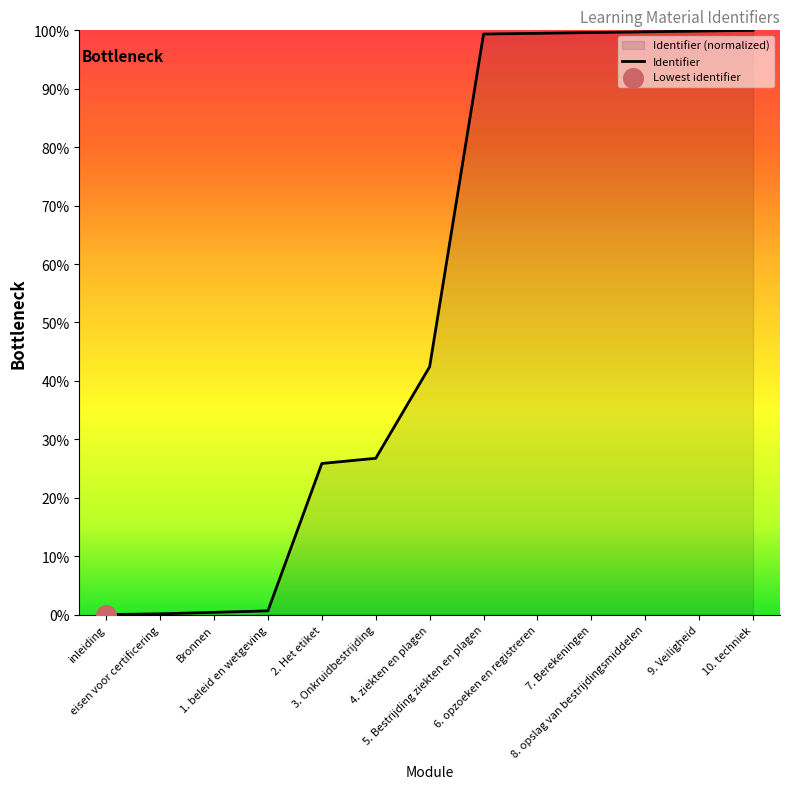

What is the change in value from inleiding to 6. opzoeken en registreren?

+99.5